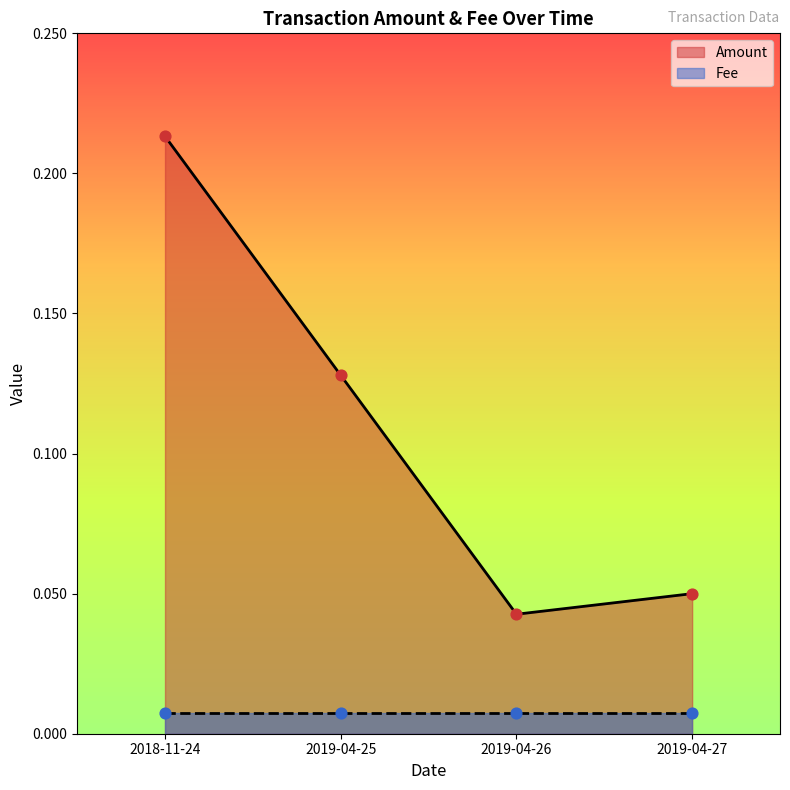

What is the change in value from 2018-11-24 to 2019-04-25?

-0.1